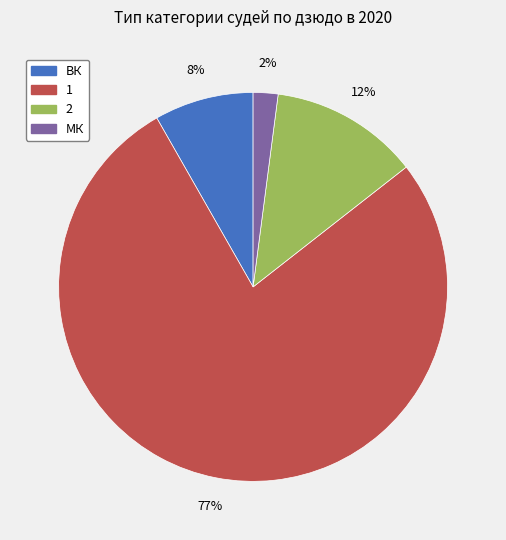

Which has a higher value, 2 or ВК?

2